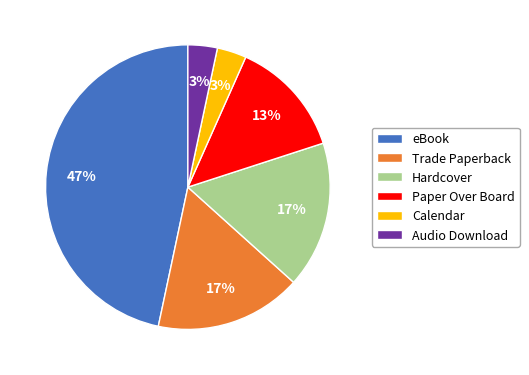

Which has a higher value, eBook or Trade Paperback?

eBook